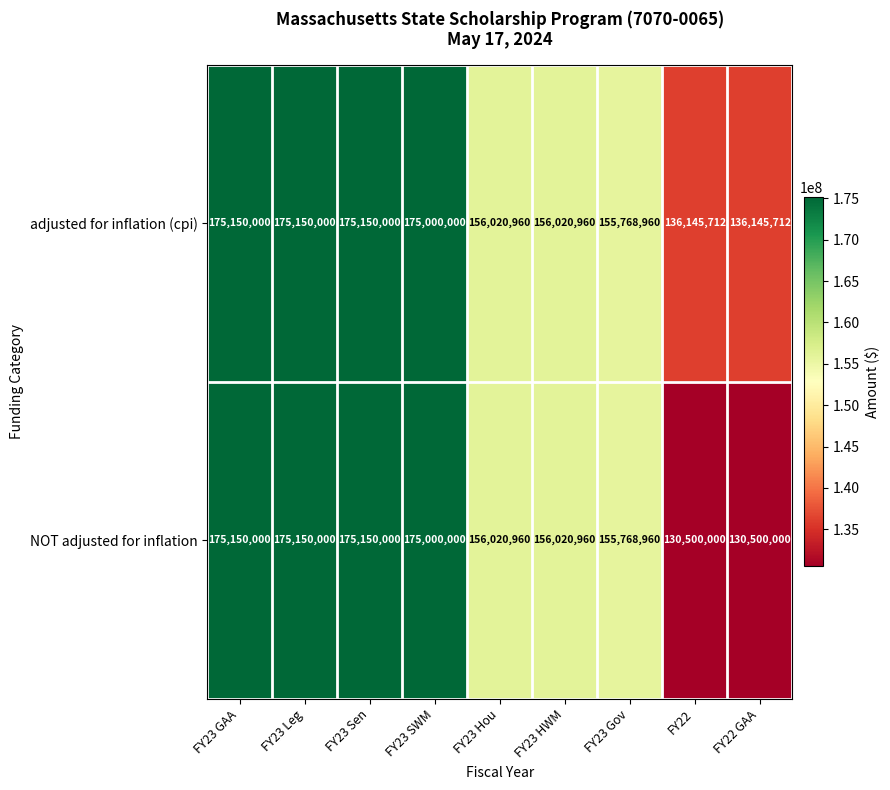

What is the sum of all adjusted for inflation (cpi) values?

1440552304